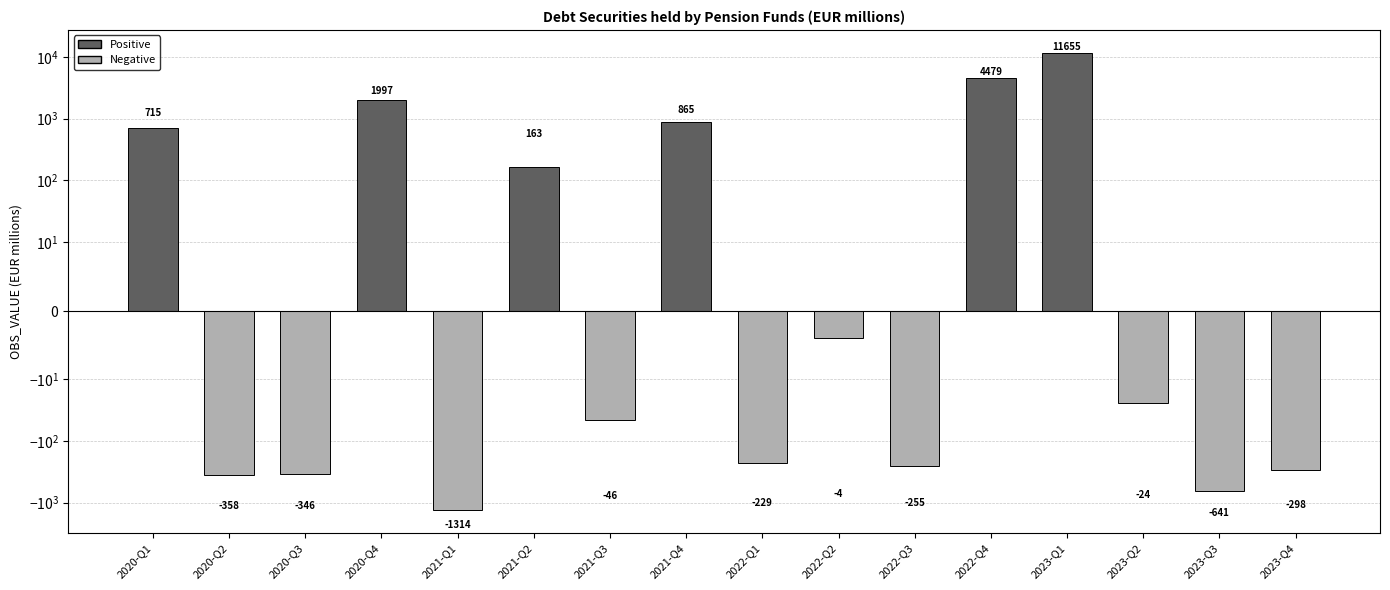

What is the average value?

1022.4